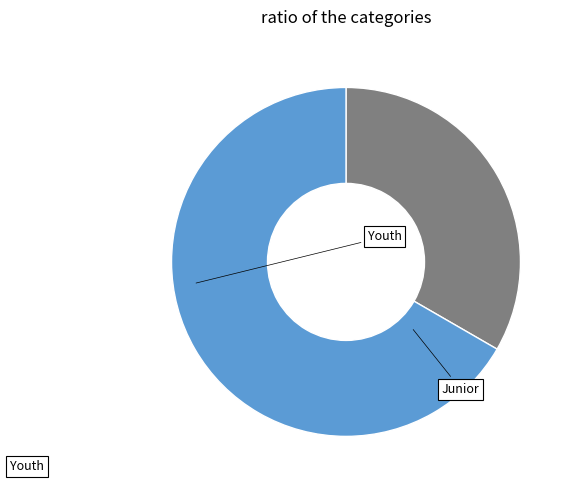

Is there a majority slice in this chart?

Yes